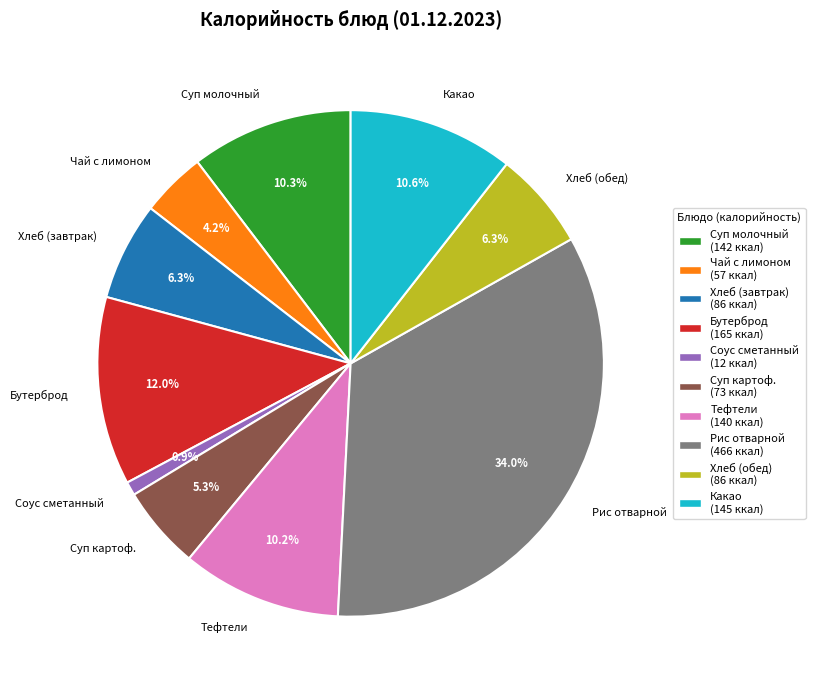

Approximately how many times larger is the value at Суп молочный compared to Бутерброд?

0.9